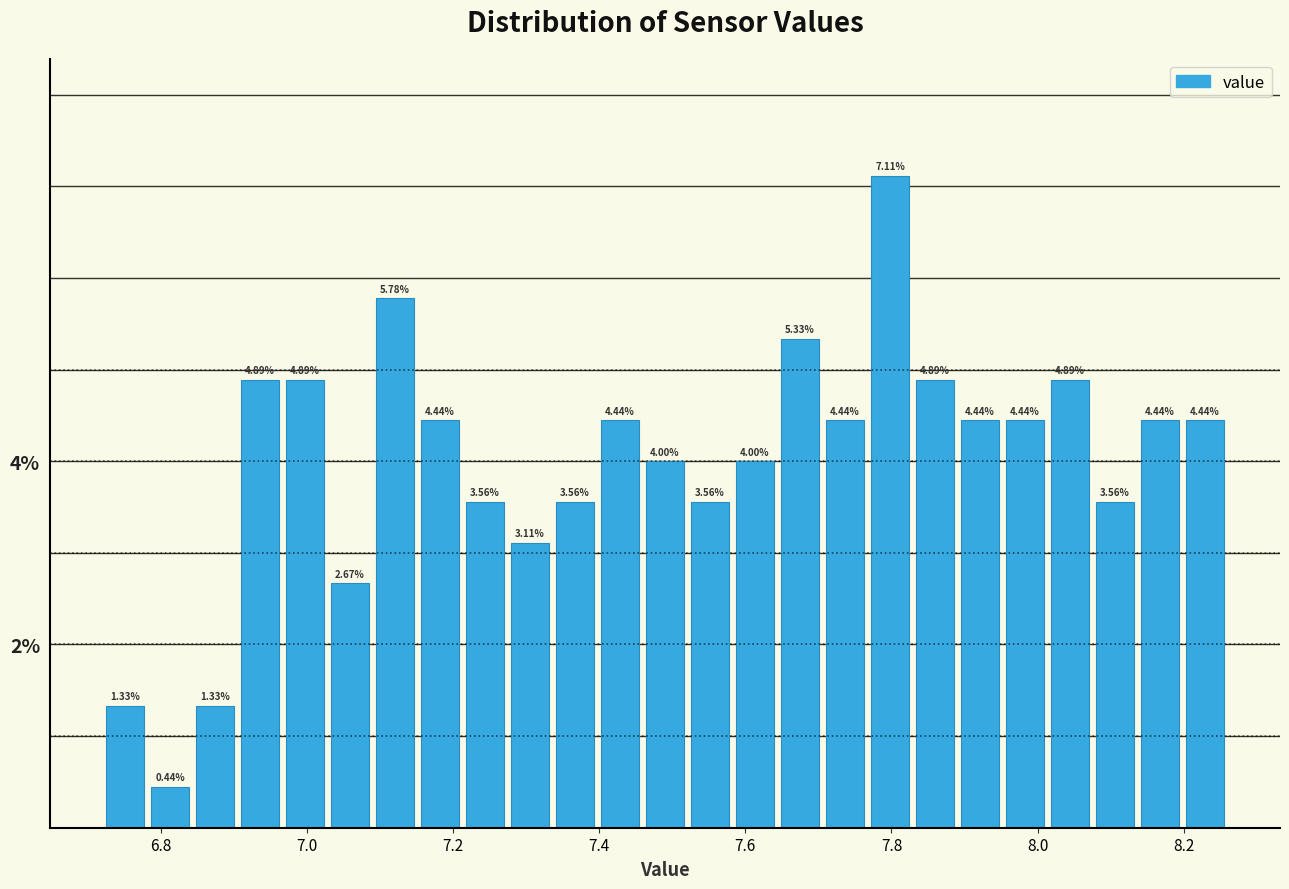

Around what value on the x-axis is the tallest bar? Give the approximate position of its centre, as read against the axis.

7.80